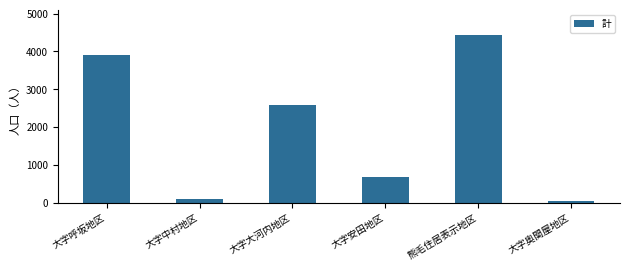

Rank the categories by value from highest to lowest.

熊毛住居表示地区, 大字呼坂地区, 大字大河内地区, 大字安田地区, 大字中村地区, 大字奥関屋地区